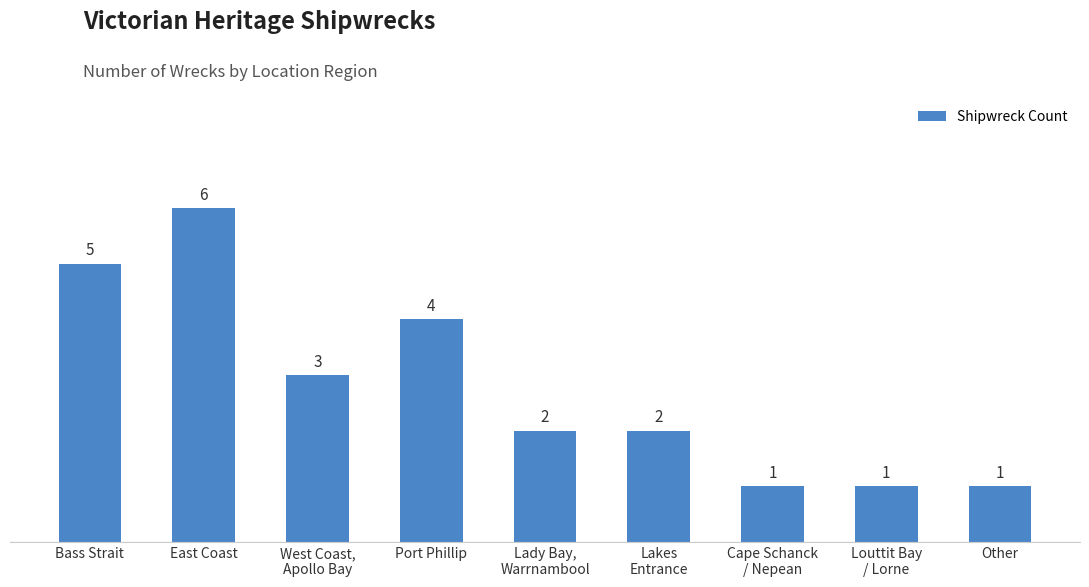

Which category has the highest value across all series?

East Coast